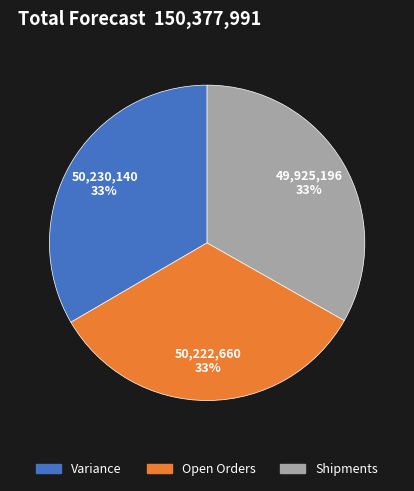

Is there a majority slice in this chart?

No